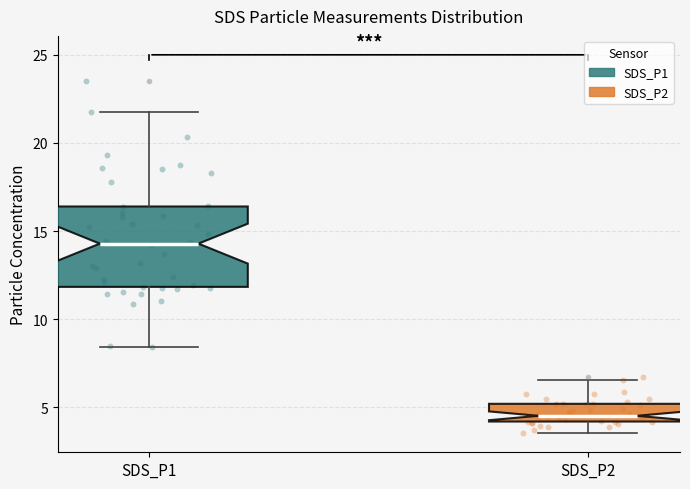

Where is the lower edge of the box for SDS_P2 on the y-axis? The values are not printed on the chart, so give them approximately, as read against the axis.

4.0